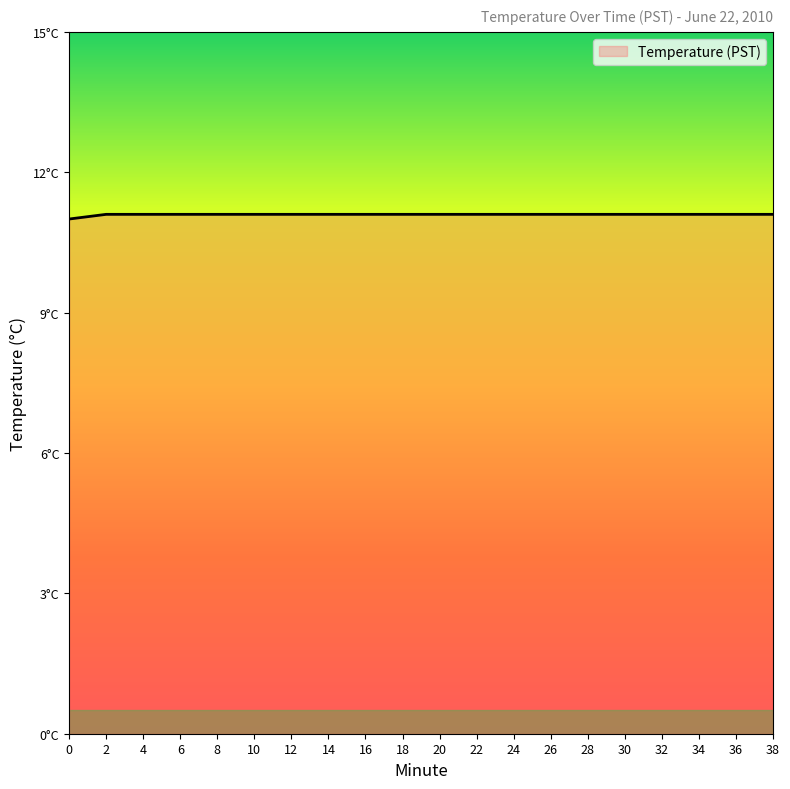

Does the chart display data point markers on the line(s)?

No